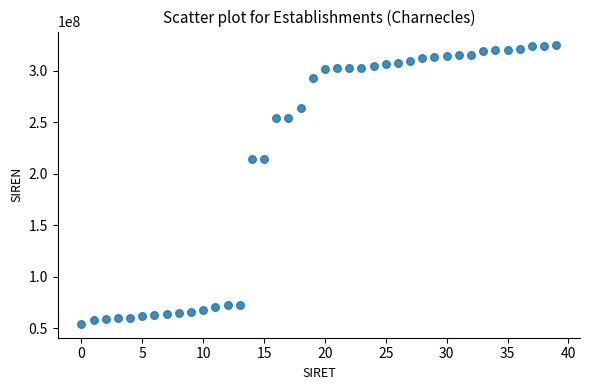

What is the range of Y values (max minus min)?

269969249